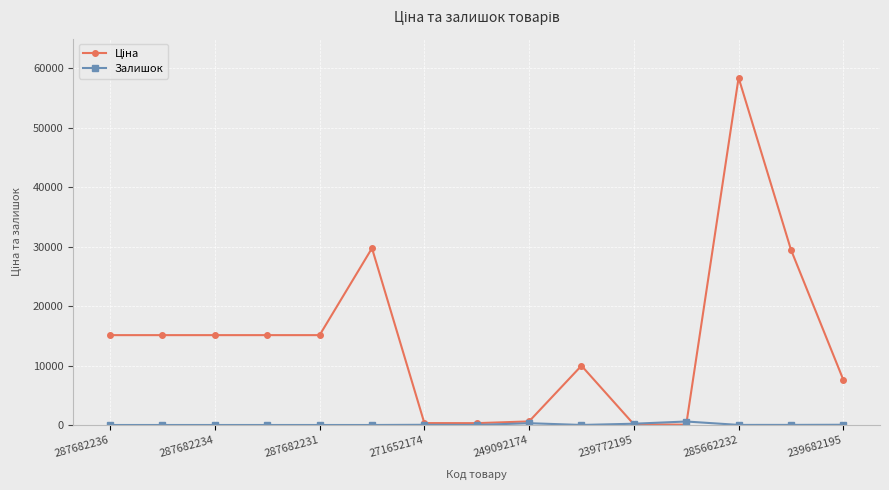

At how many categories does at least one series exceed 5316?

10